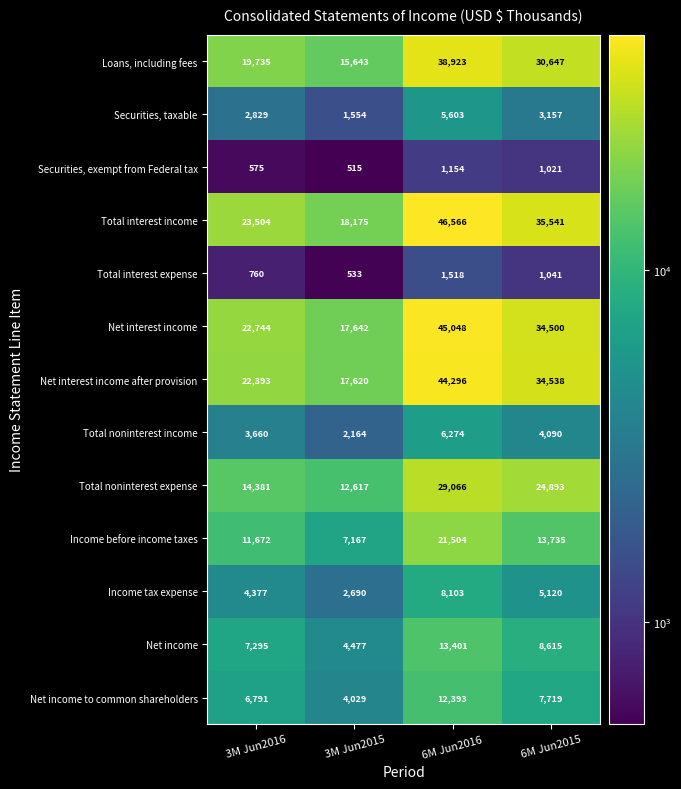

At which label does Net income to common shareholders first exceed 7719?

6M Jun2016